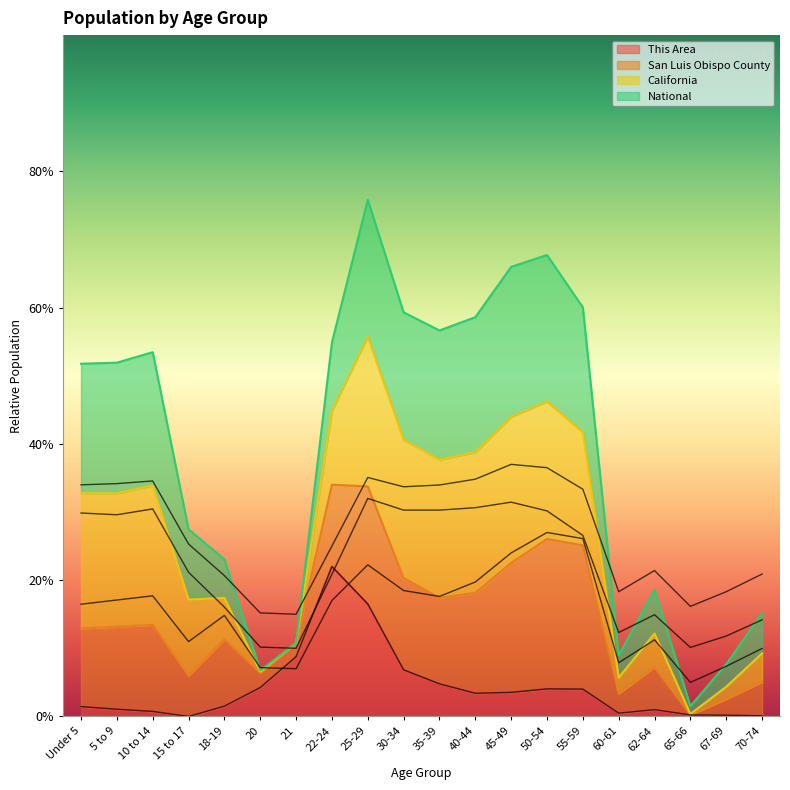

Rank the series by their maximum value, from highest to lowest.

National, California, San Luis Obispo County, This Area